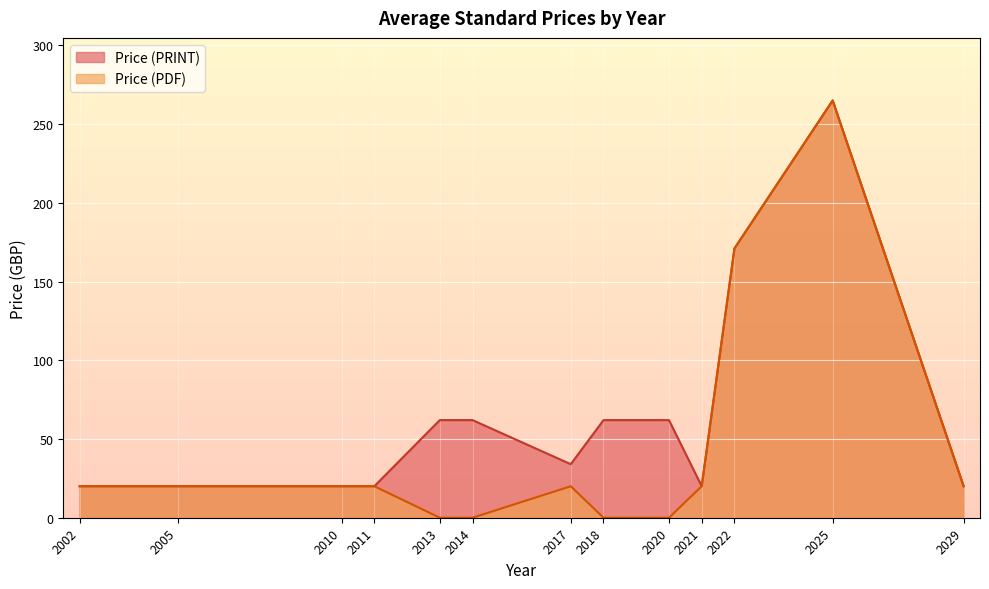

How many lines are shown in the chart?

2